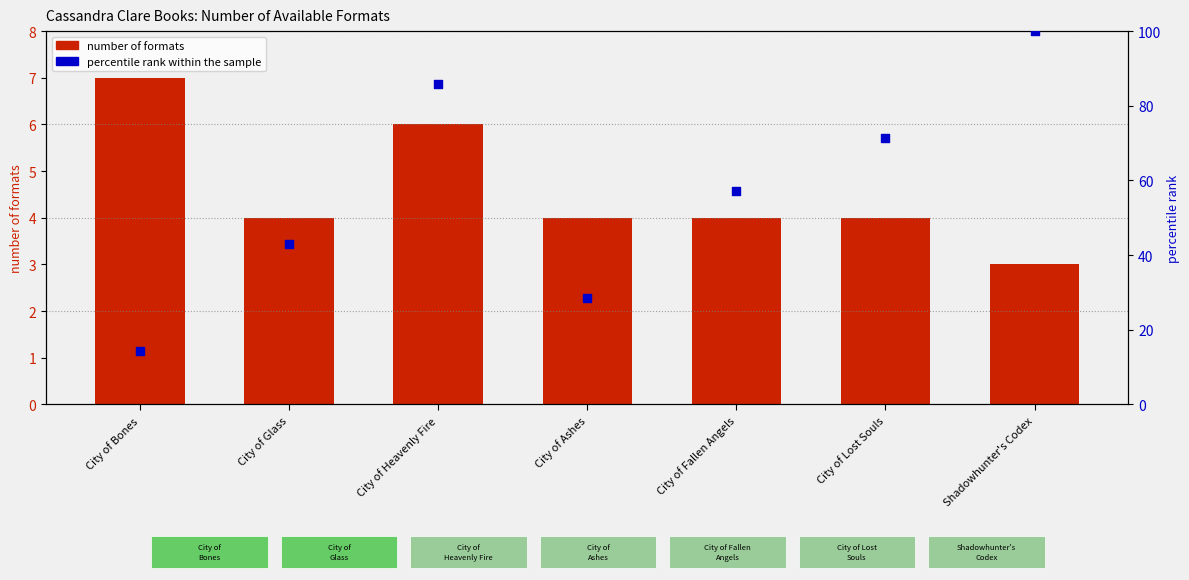

Which series contains the highest Y value?

percentile rank within the sample